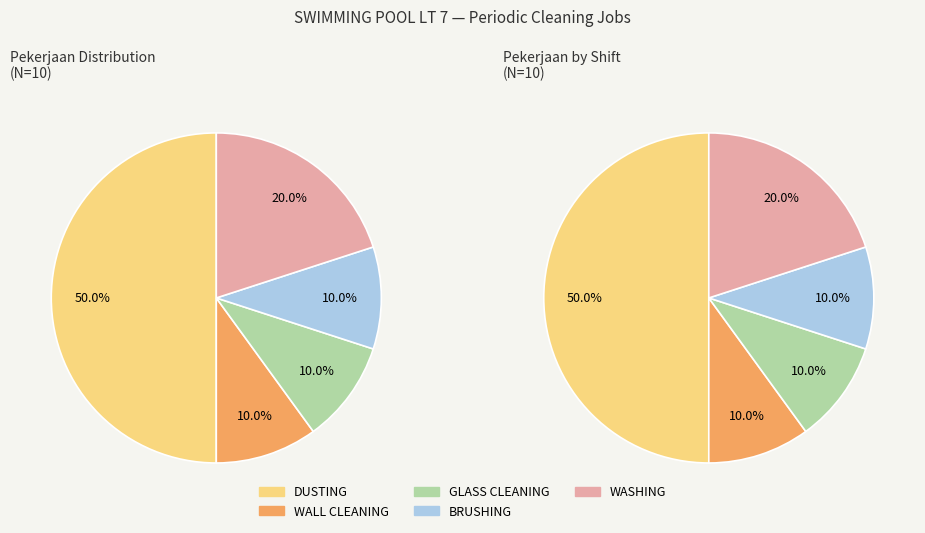

How much of the chart is everything except BRUSHING?

90.0%